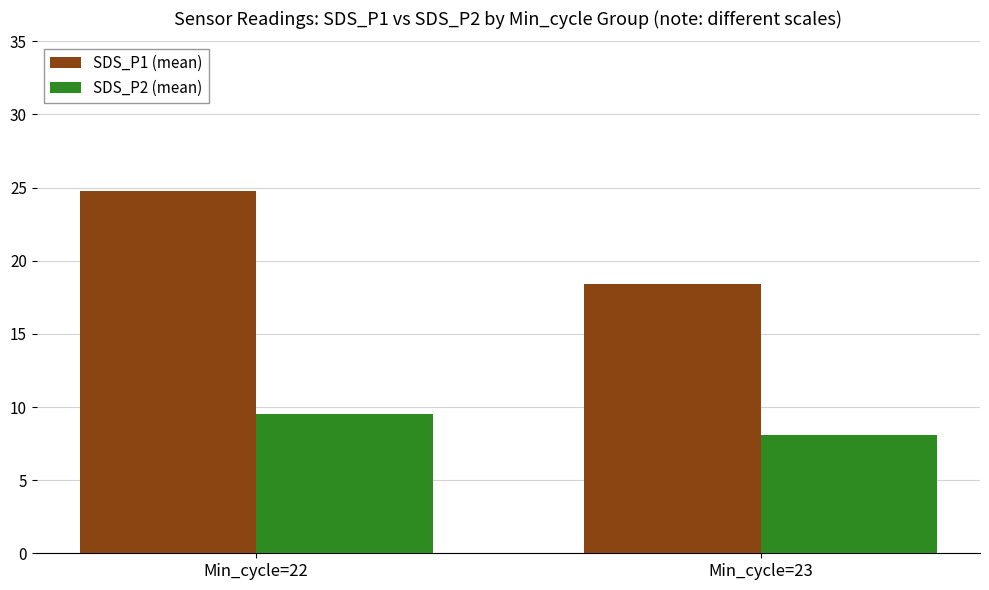

At Min_cycle=23, list the series in order from largest to smallest.

SDS_P1 (mean), SDS_P2 (mean)